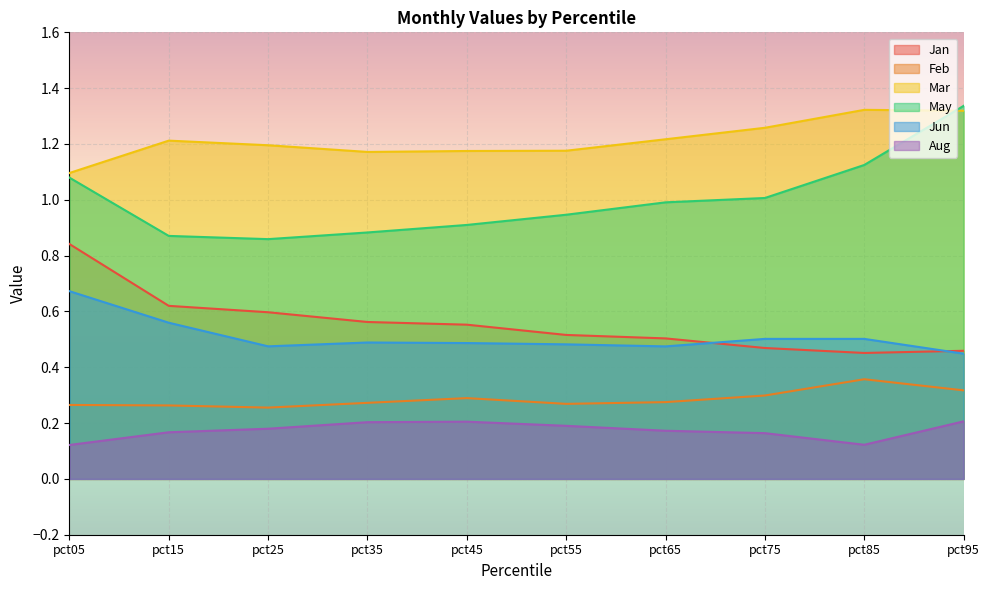

How many data points does each series have?

10